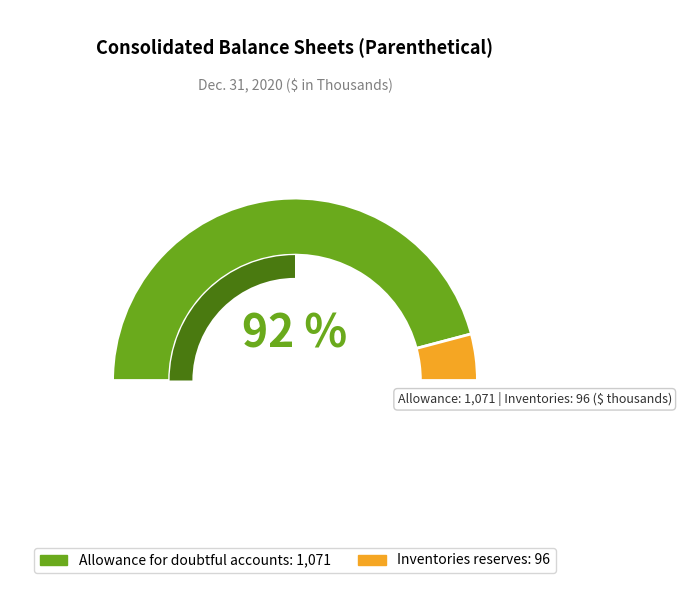

True or false: Inventories reserves accounts for 8% of the total.

True